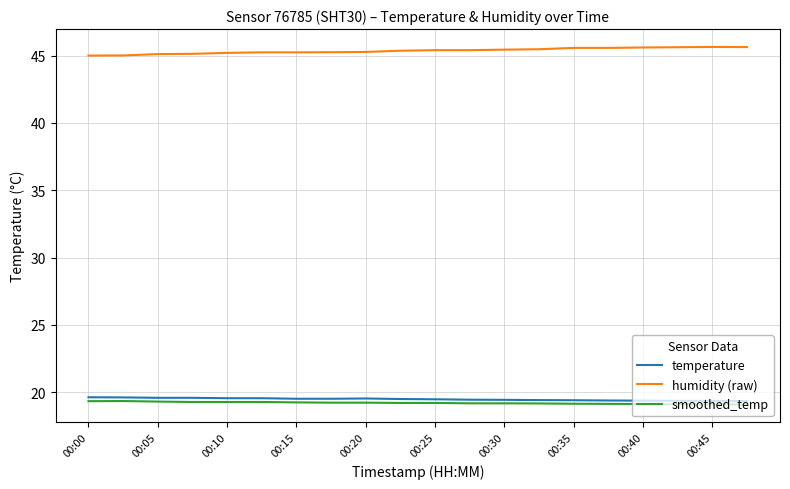

Which series has the largest range (max minus min)?

humidity (raw)